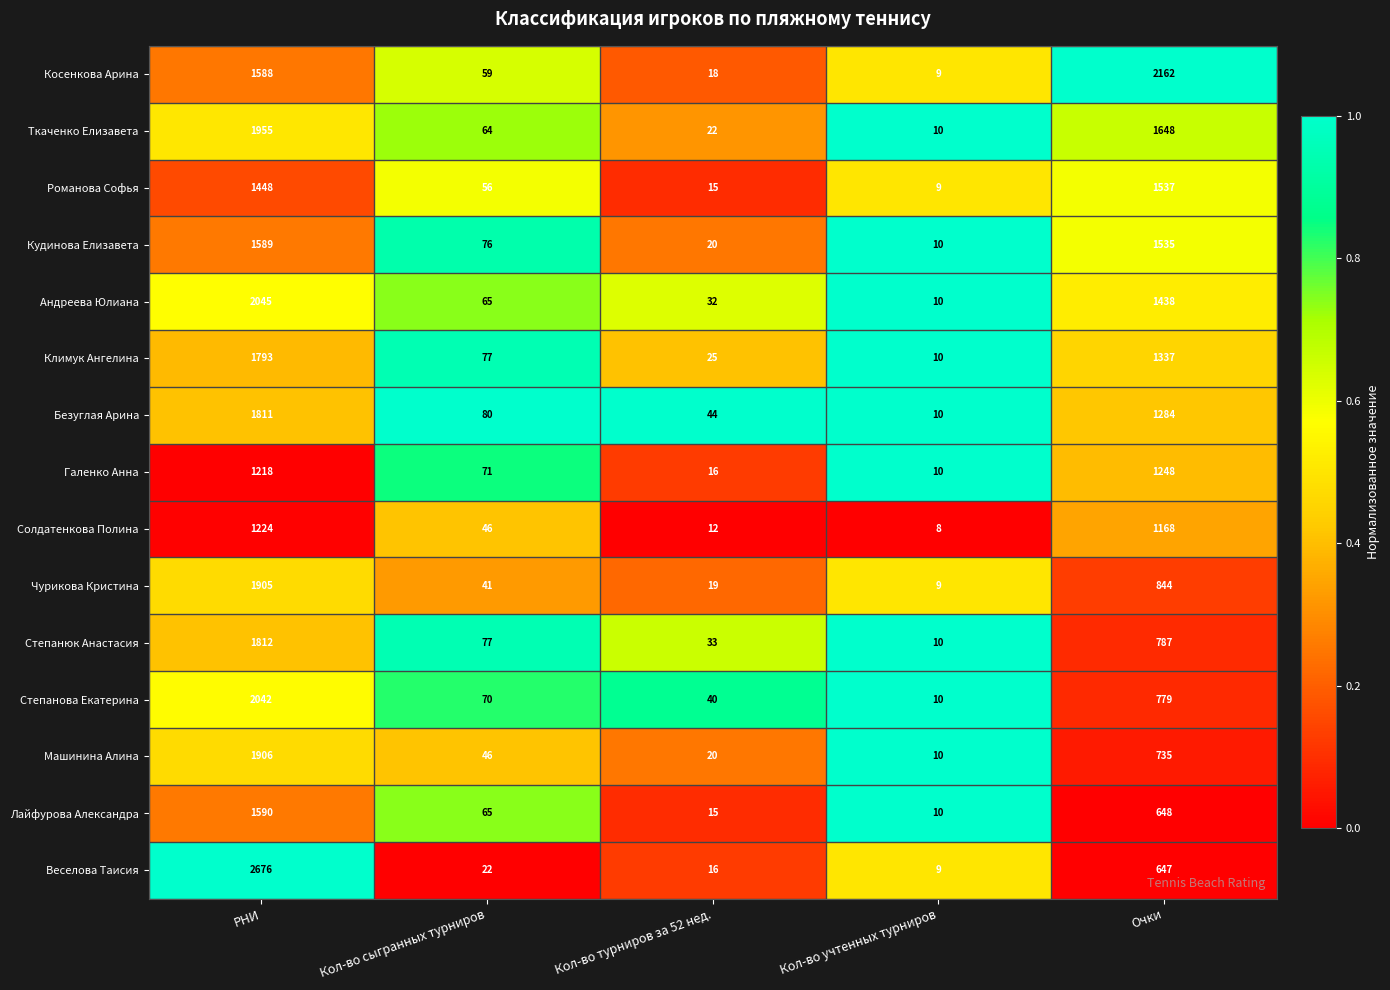

True or false: Лайфурова Александра has a value of 9 at Кол-во турниров за 52 нед..

False